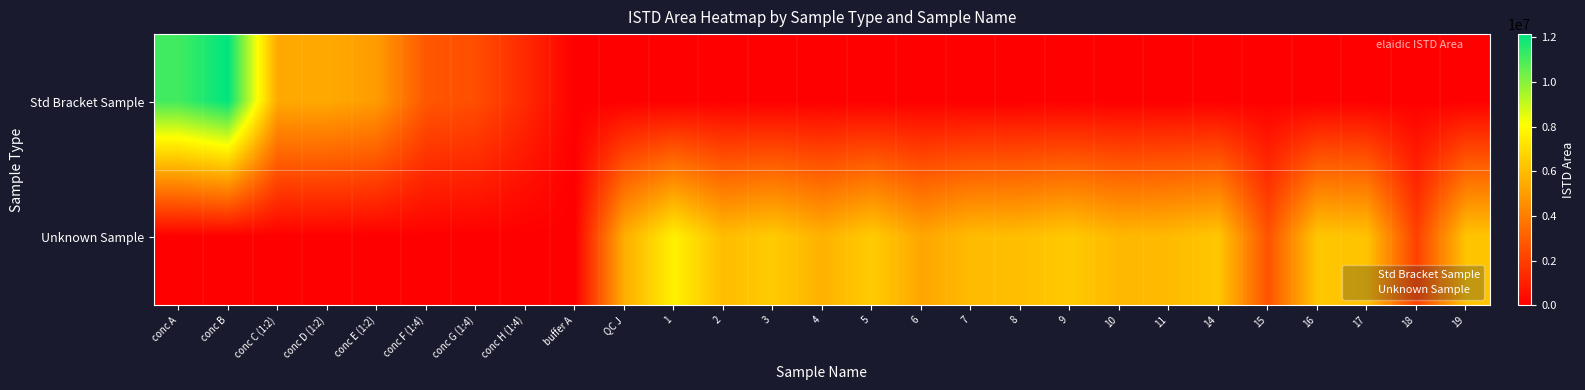

What is the difference between the row_1 values at 9 and 14?

93012.3